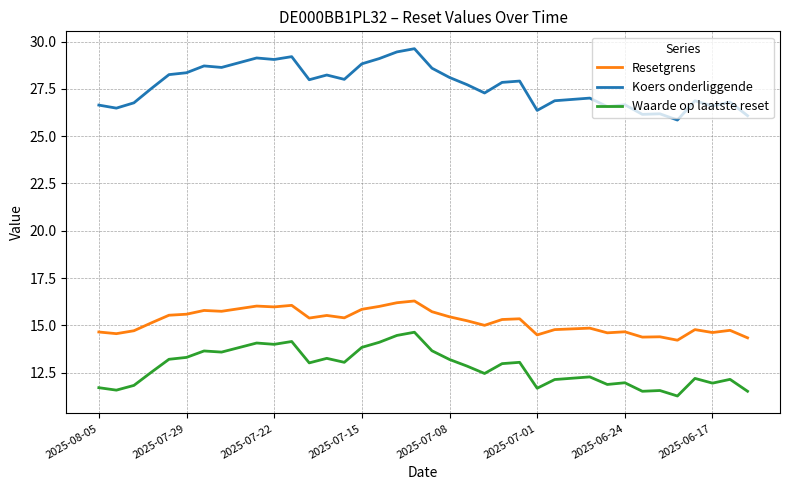

How many lines are shown in the chart?

3